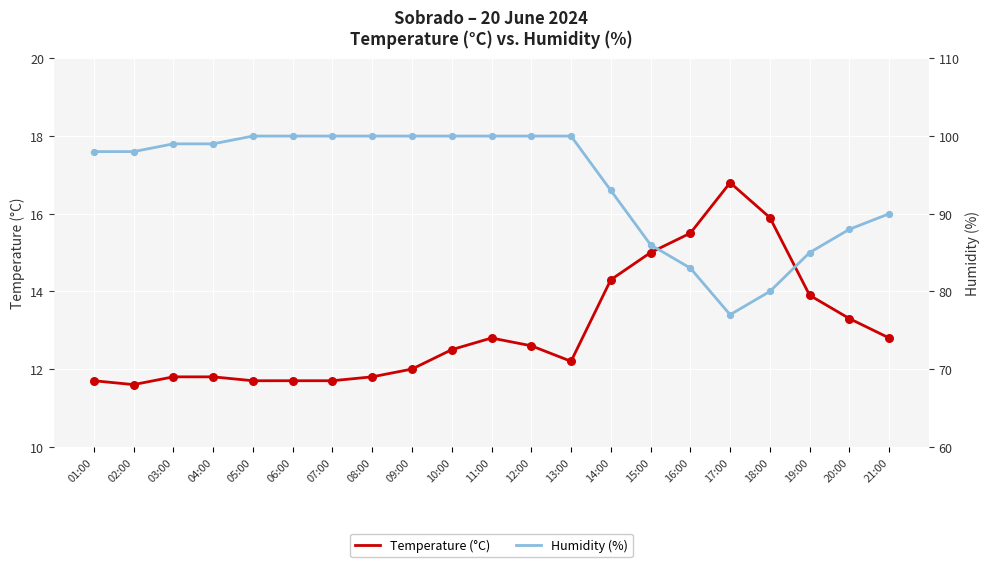

Which series contains the lowest Y value?

Temperature (°C)